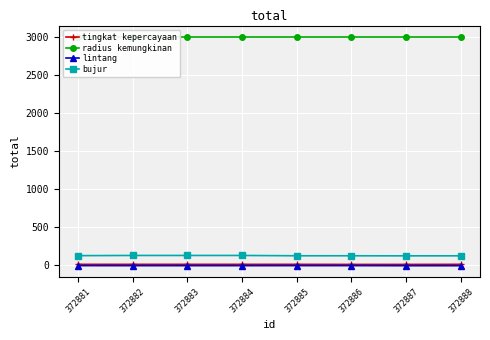

True or false: bujur has more than 0 interior local peaks.

True